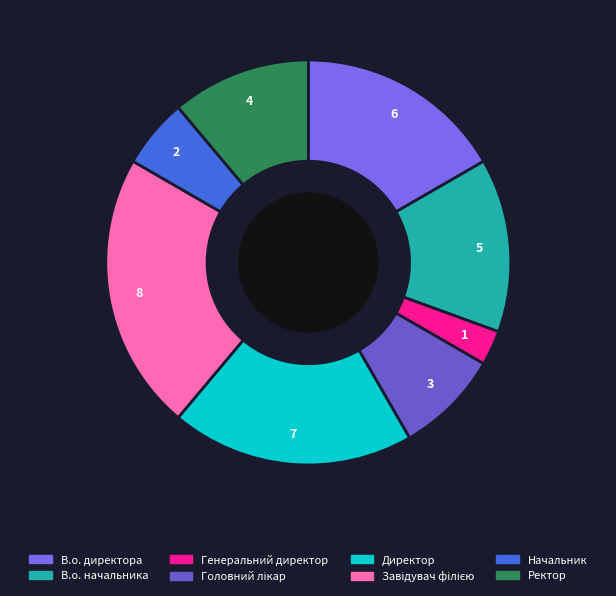

How many segments does this pie chart have?

8